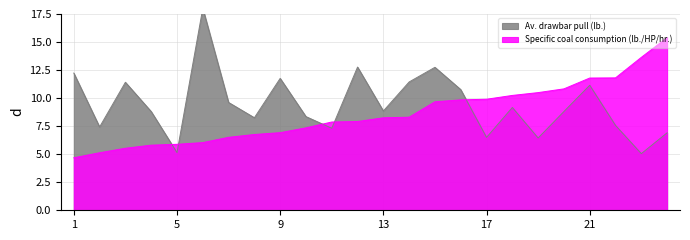

What is the difference between the highest and lowest values at 22?

4.2